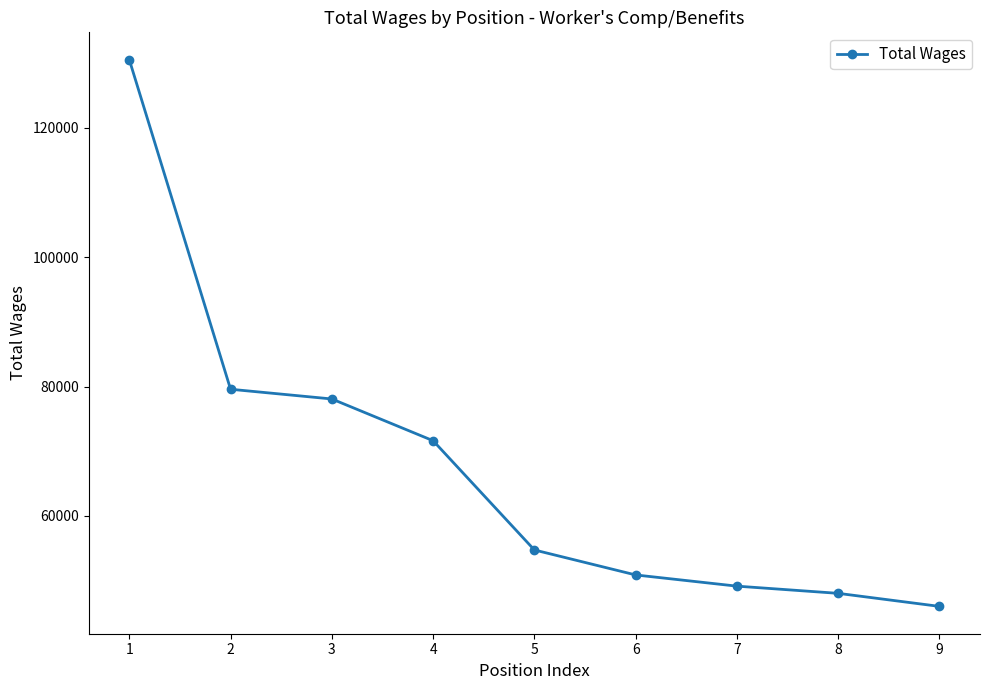

The chart shows a value of 114807 at 4. True or false?

False